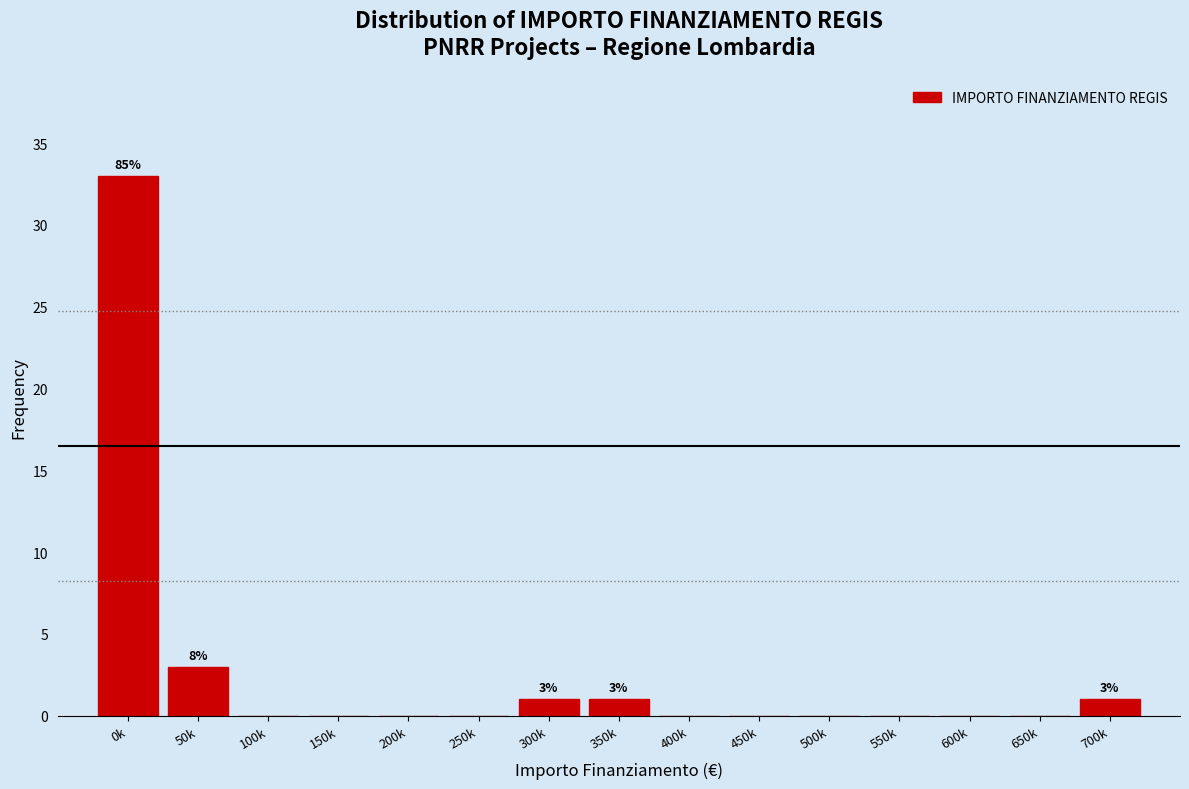

Reading right to left, what are all the values shown in this chart?

700k=1	650k=0	600k=0	550k=0	500k=0	450k=0	400k=0	350k=1	300k=1	250k=0	200k=0	150k=0	100k=0	50k=3	0k=33